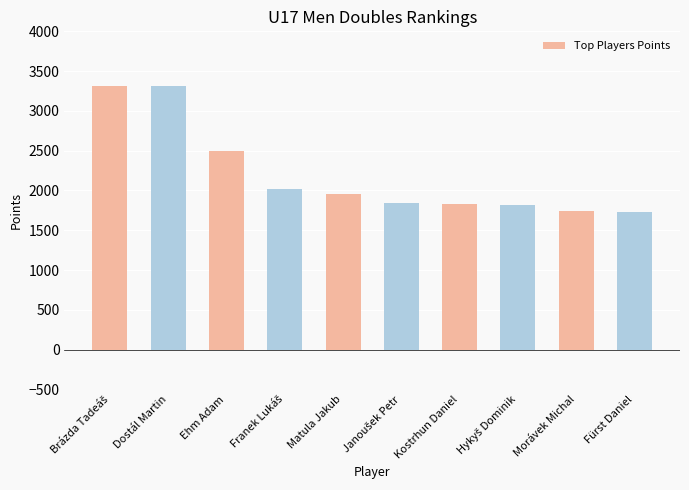

What is the difference between the second highest and second lowest values?

1572